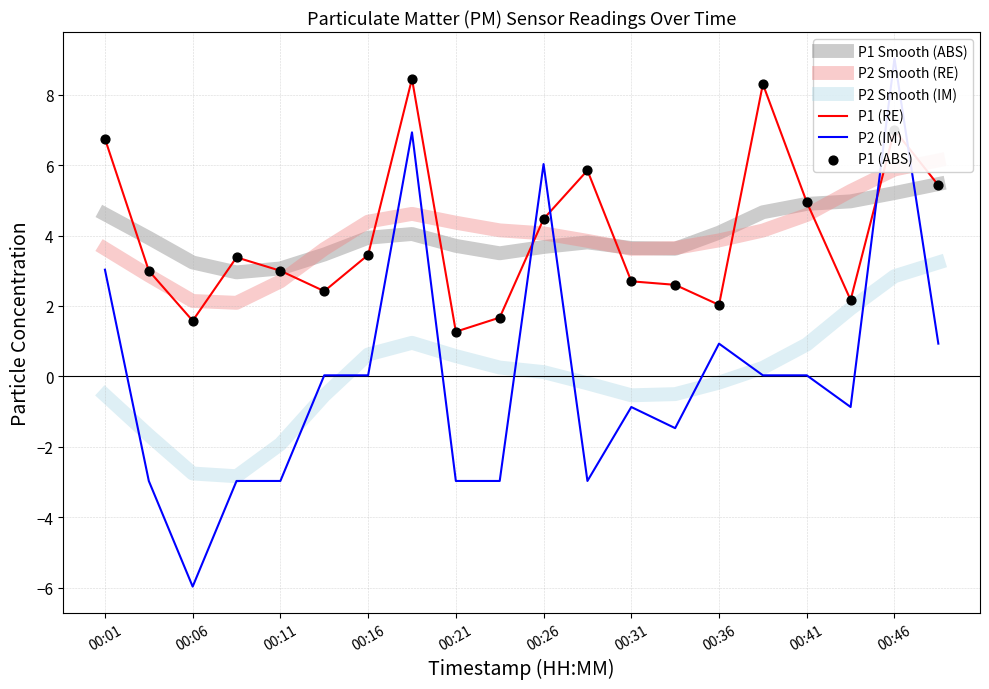

What are all the series names shown in the legend?

P1 Smooth (ABS), P2 Smooth (RE), P2 Smooth (IM), P1 (RE), P2 (IM), P1 (ABS)